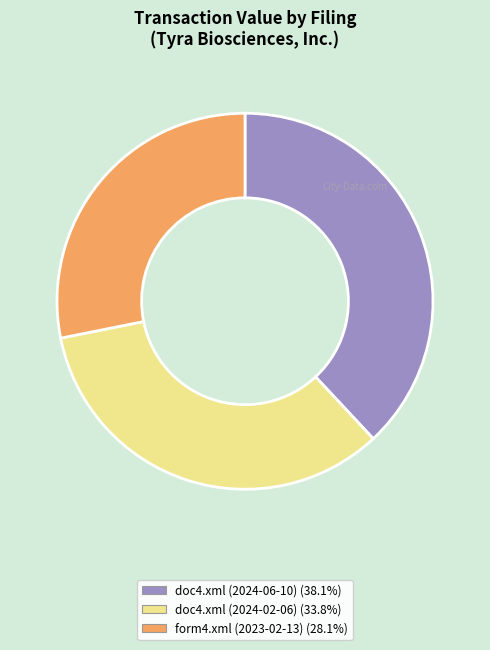

How many slices are in this pie chart?

3